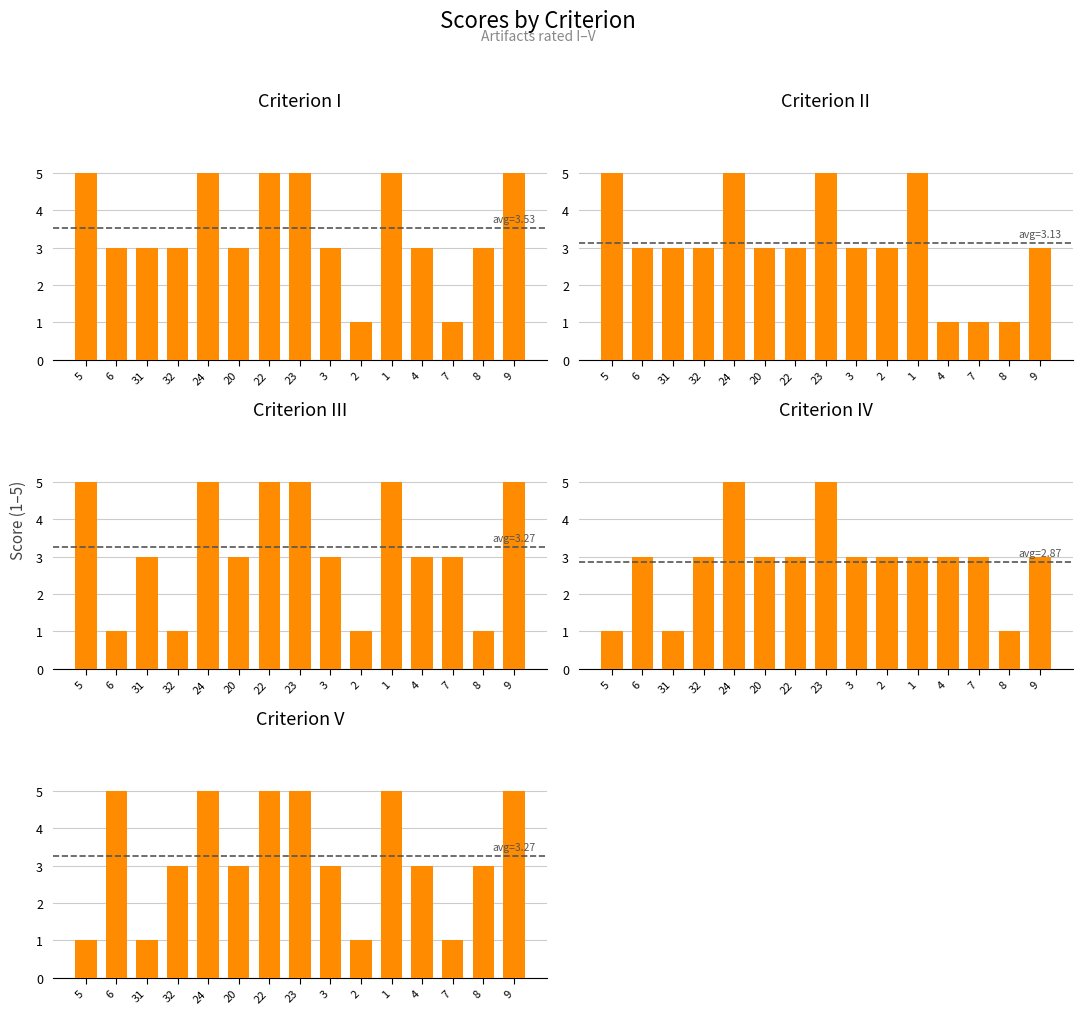

Is the value of V at 22 greater than the value of III at 31?

Yes